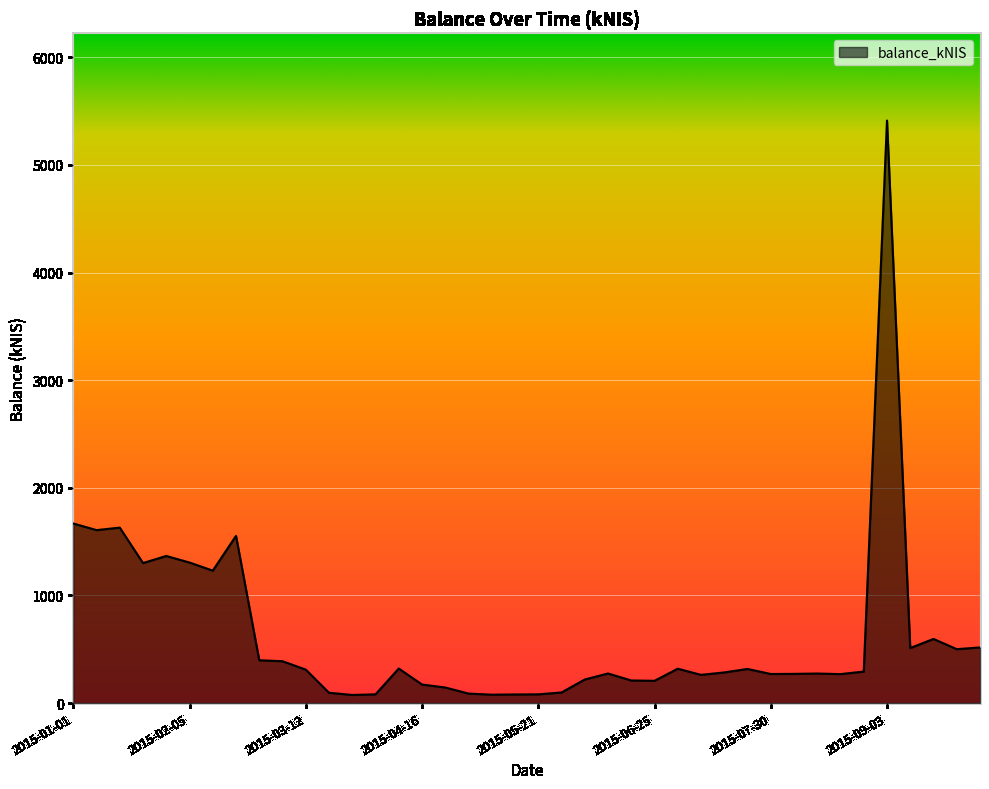

What is the difference between the maximum and minimum values?

5337.7